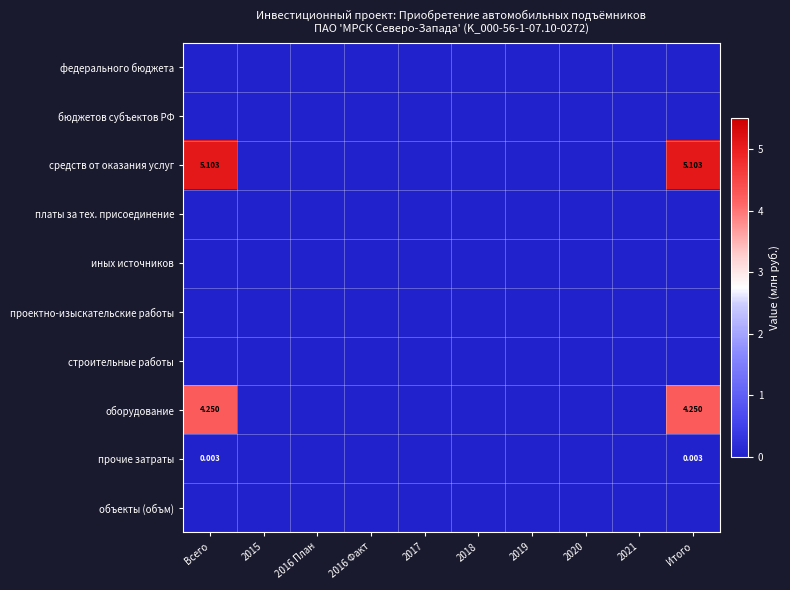

At how many categories does at least one series exceed 3?

2